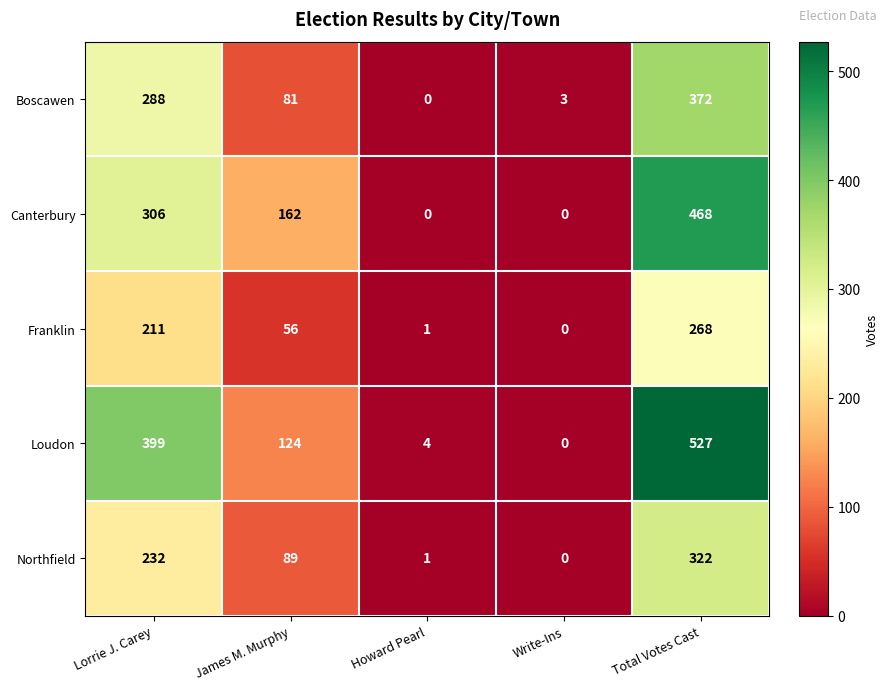

How many data points does each series have?

5